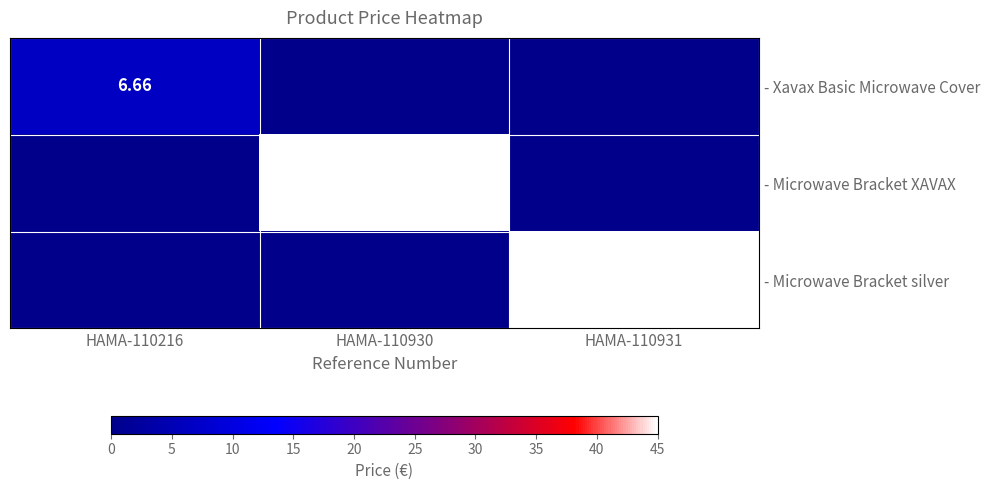

Is the value of - Microwave Bracket silver at HAMA-110930 greater than the value of - Microwave Bracket XAVAX at HAMA-110216?

No